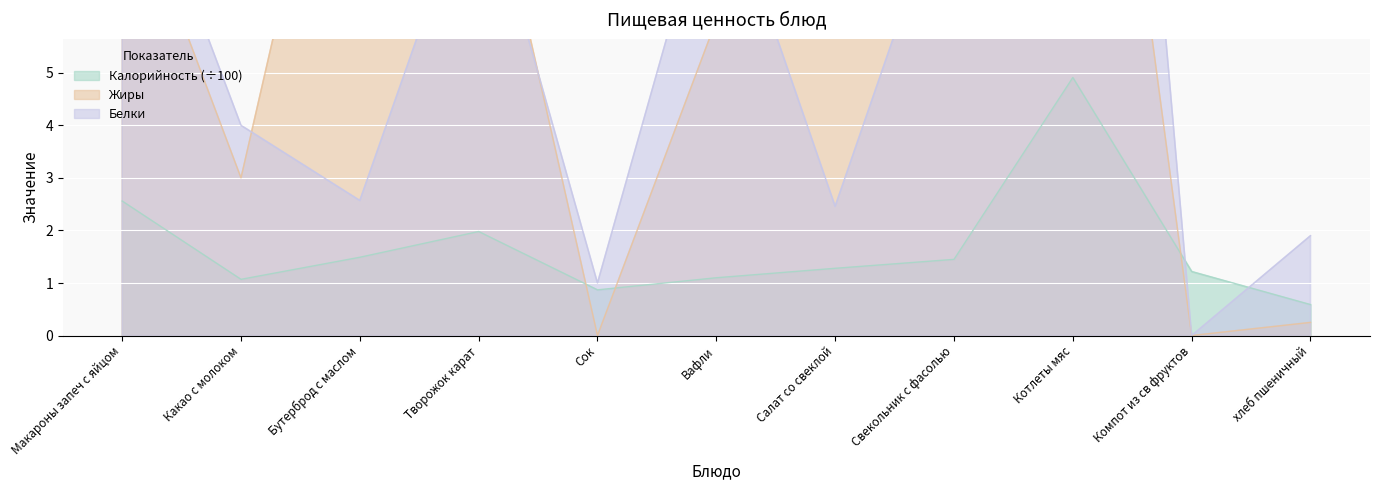

The Жиры series shows 7.2 at Компот из св фруктов. True or false?

False